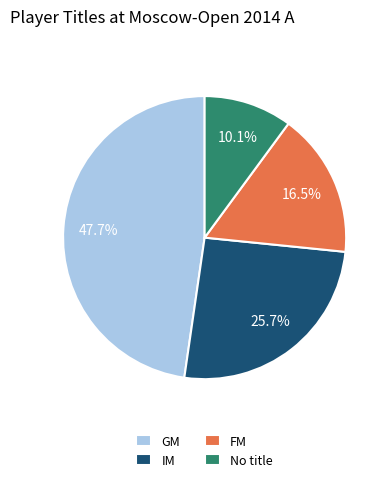

To the nearest percent, what is the average slice percentage?

25%